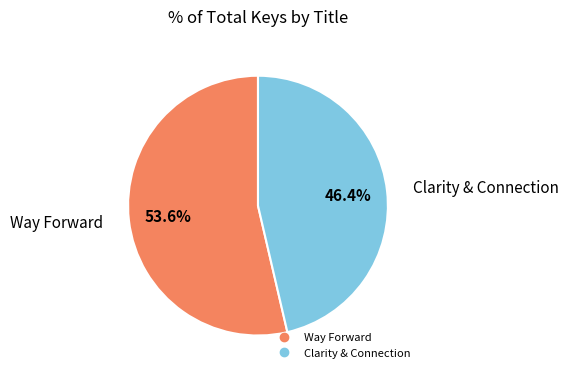

What is the smallest slice in the pie chart?

Clarity & Connection